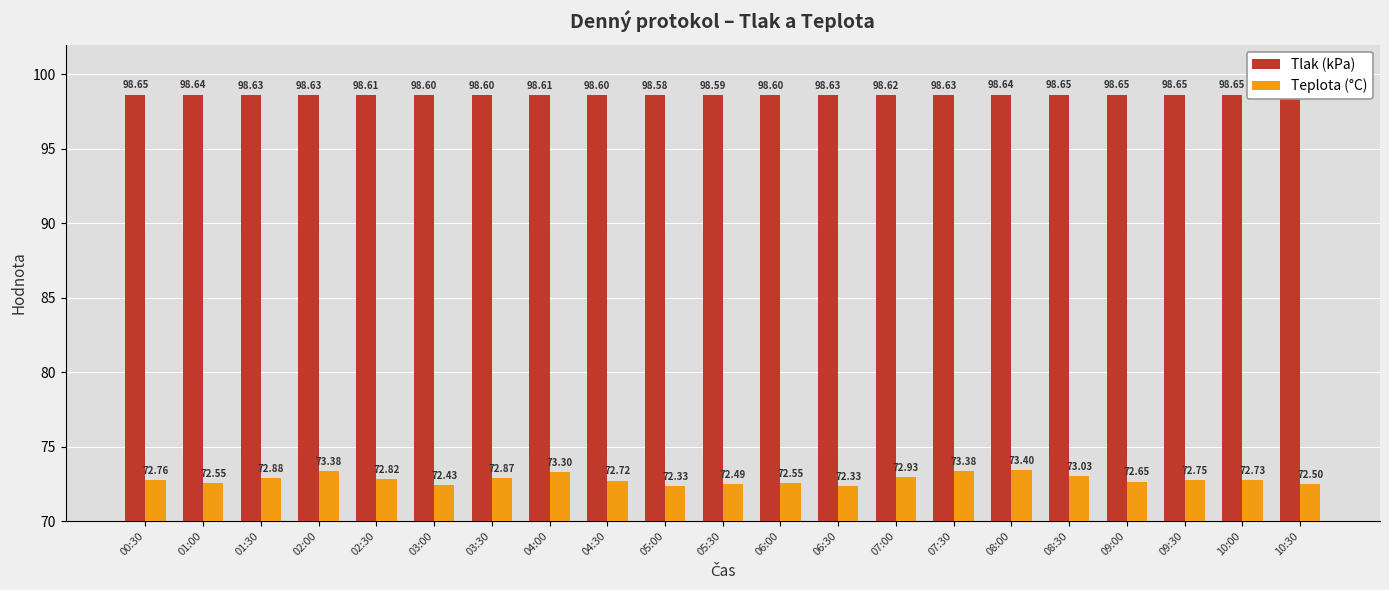

Which series has the largest total across all categories?

Tlak (kPa)